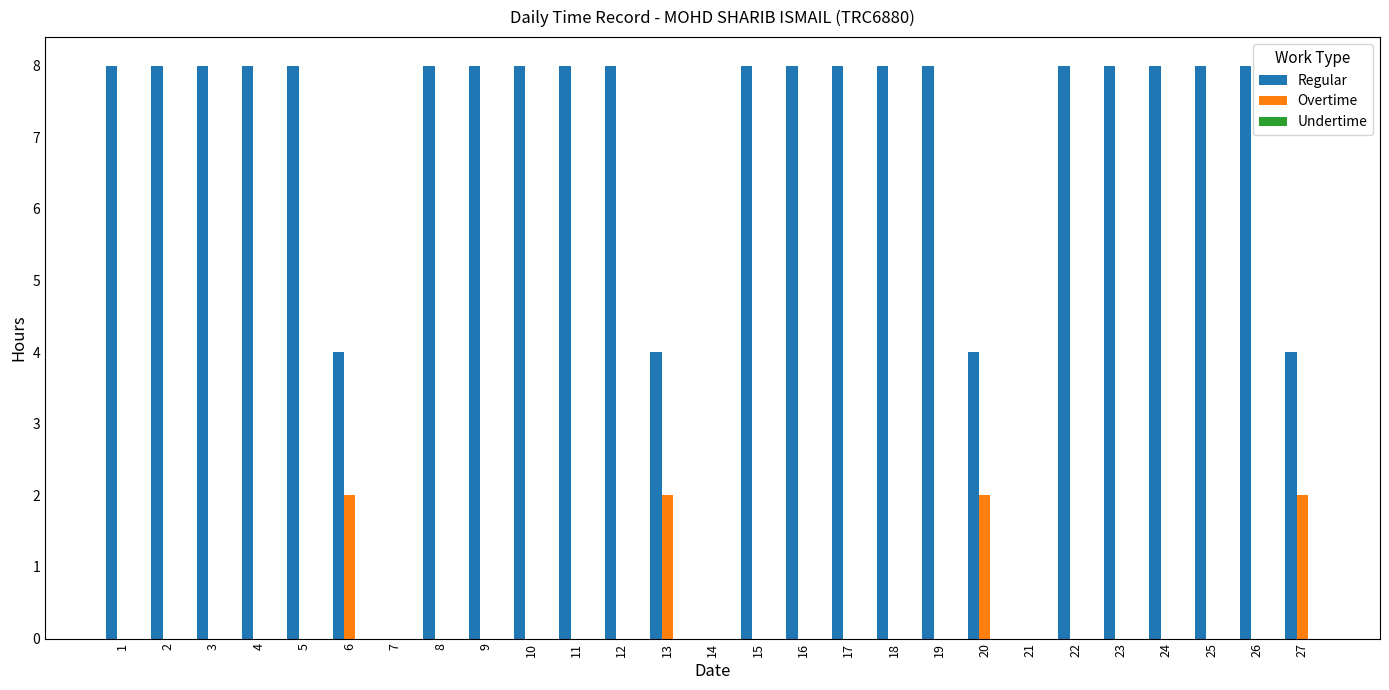

The Regular series shows 3 at 15. True or false?

False